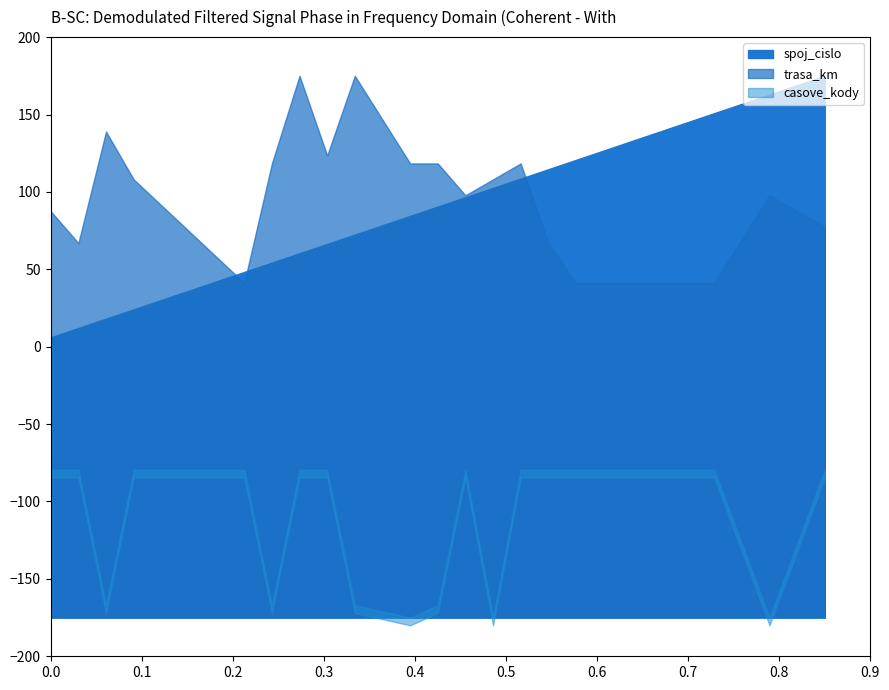

Where is casove_kody nearest to the value 32?

3